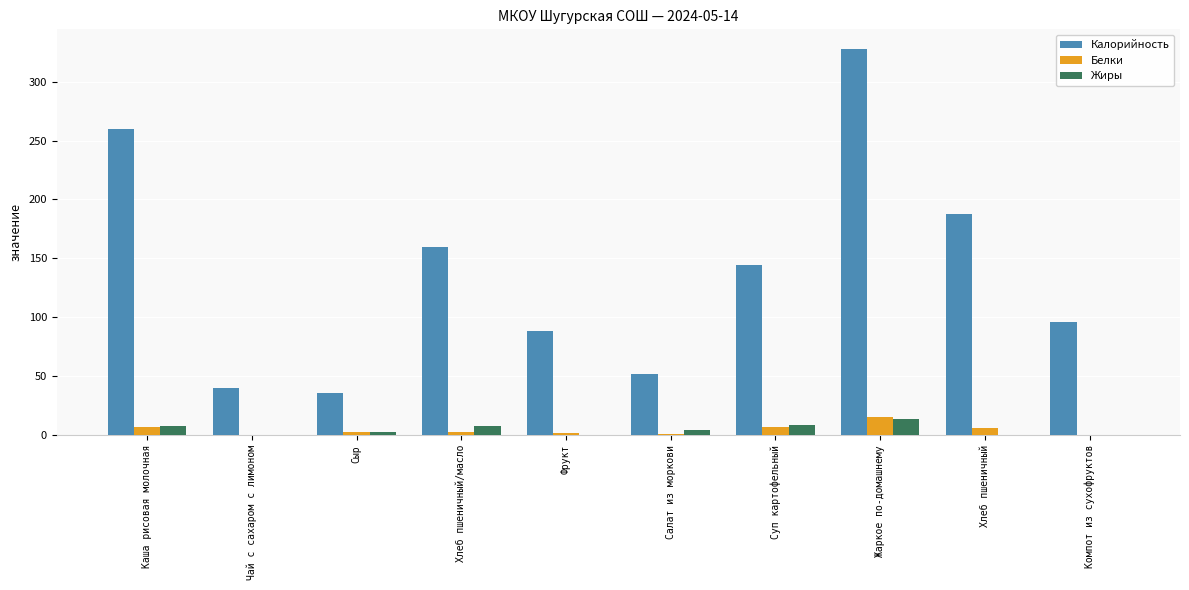

At which category is the sum across all series the highest?

Жаркое по-домашнему